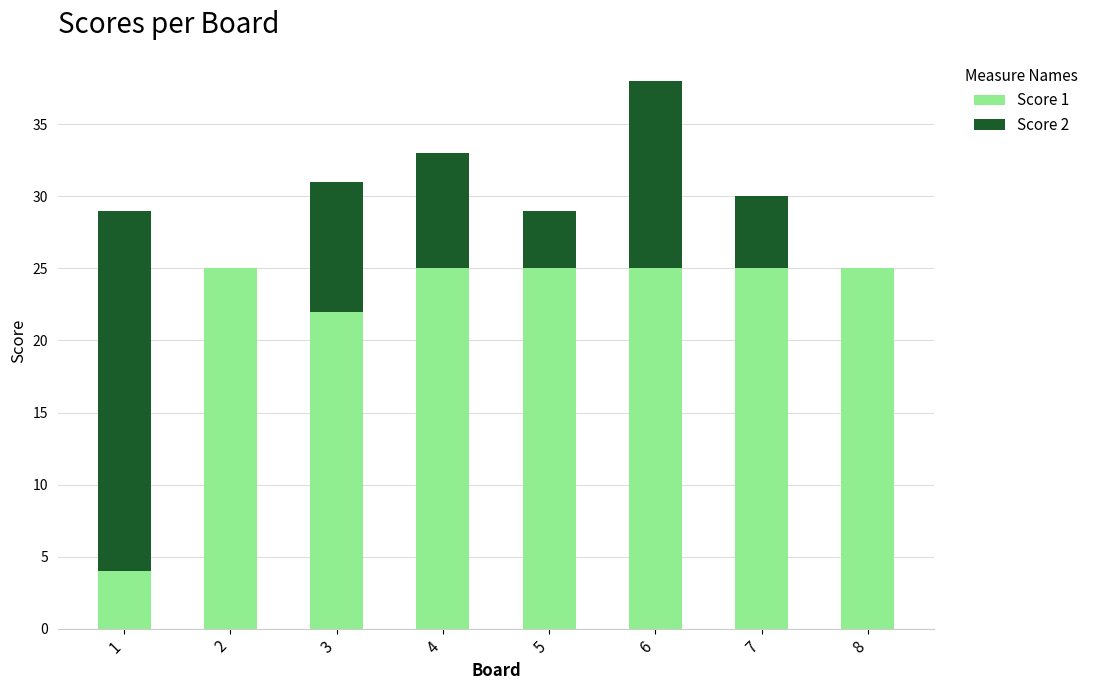

What is the maximum value for Score 1?

25